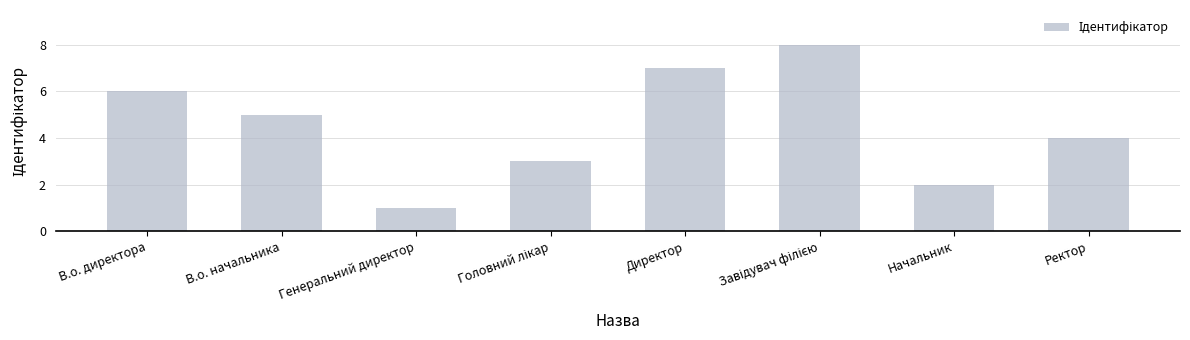

Reading left to right, list all the values displayed in this chart.

6	5	1	3	7	8	2	4